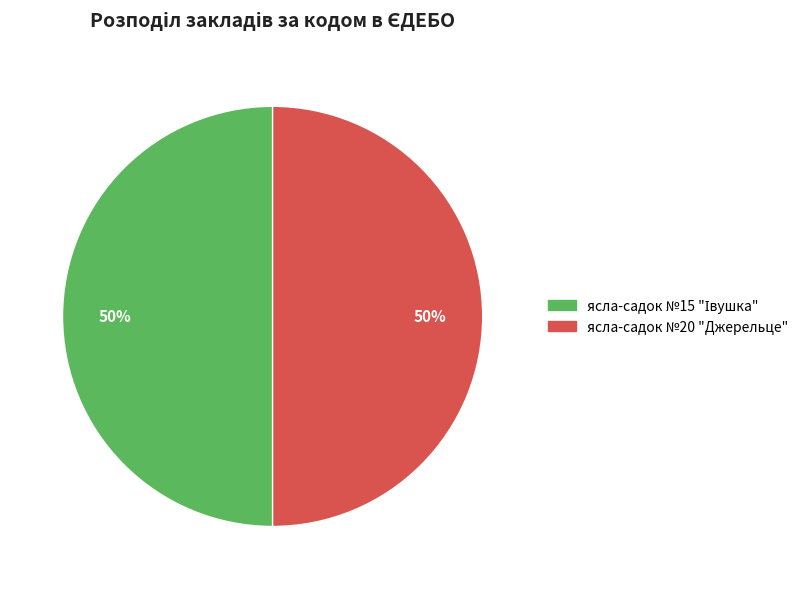

To the nearest percent, what portion does ясла-садок №20 "Джерельце" represent?

50%